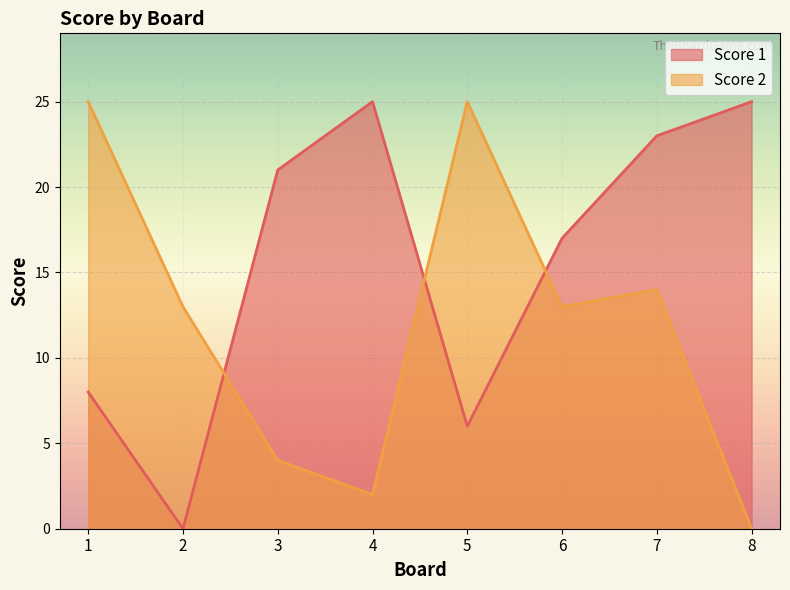

Does the chart display data point markers on the line(s)?

No